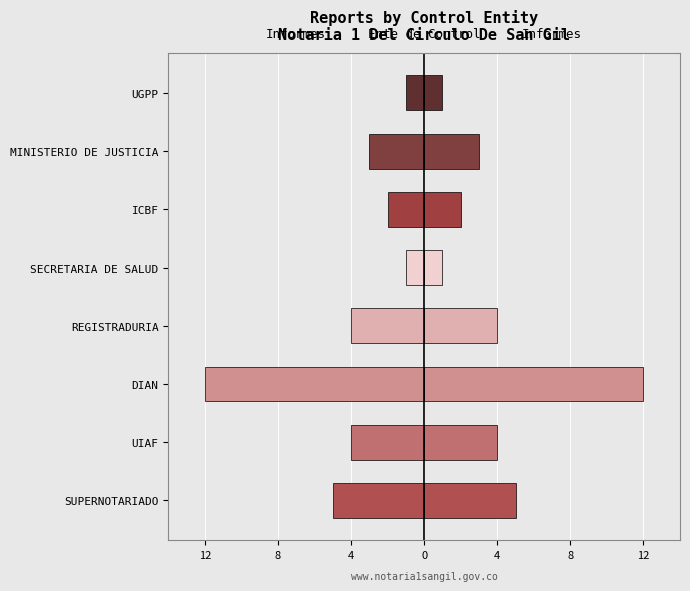

Rank the series at DIAN from highest to lowest value.

Reports Count (Right), Reports Count (Left)